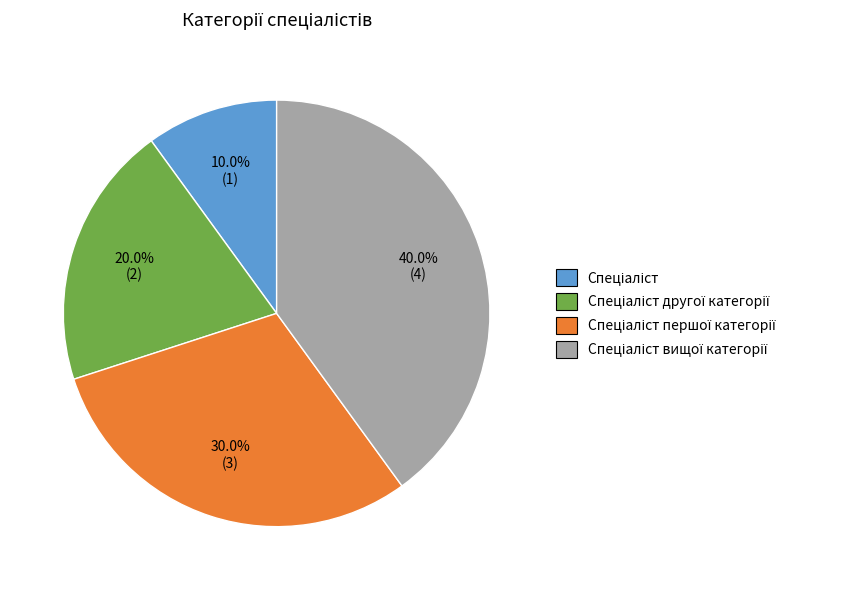

How many segments does this pie chart have?

4